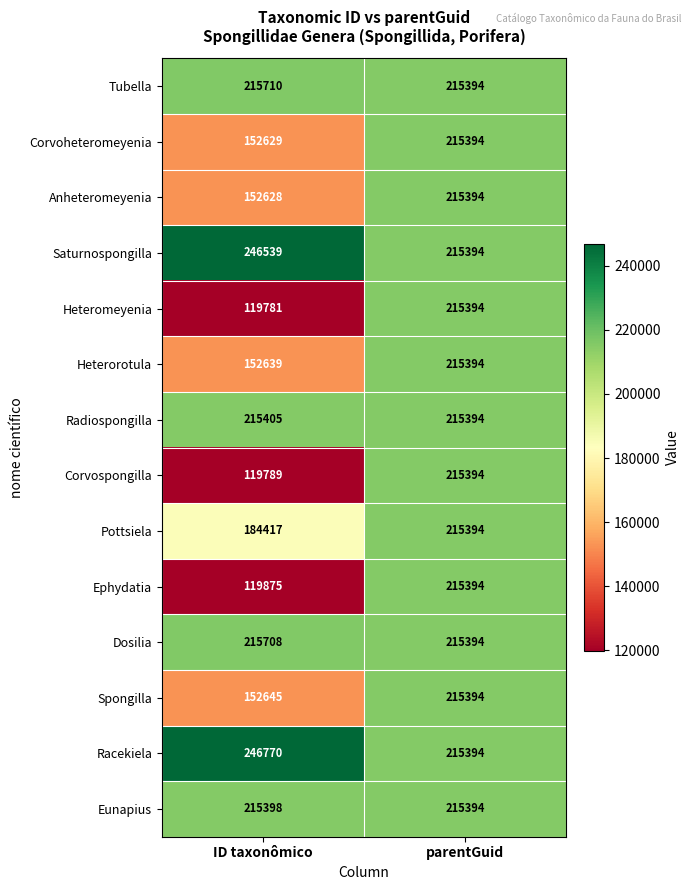

List the labels in order of Heteromeyenia value, smallest first.

ID taxonômico, parentGuid